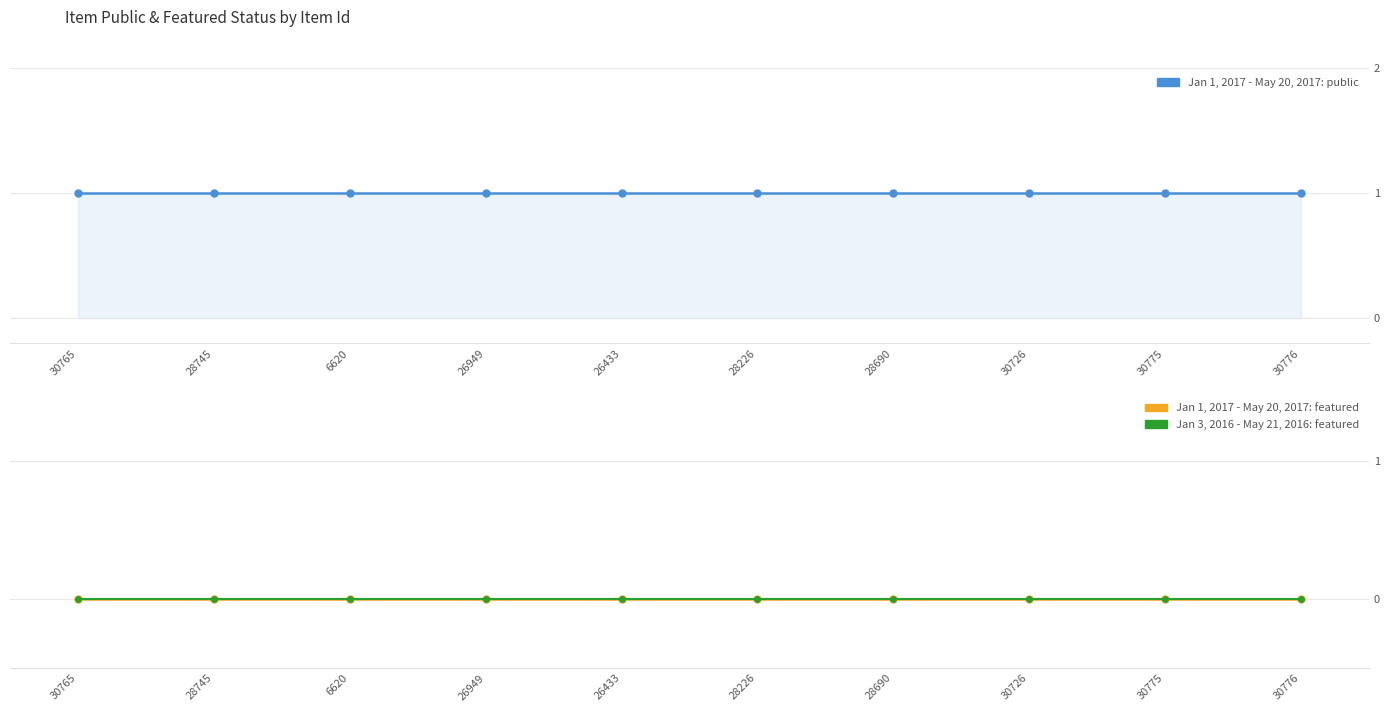

What is the label of the 1st point from the left?

30765